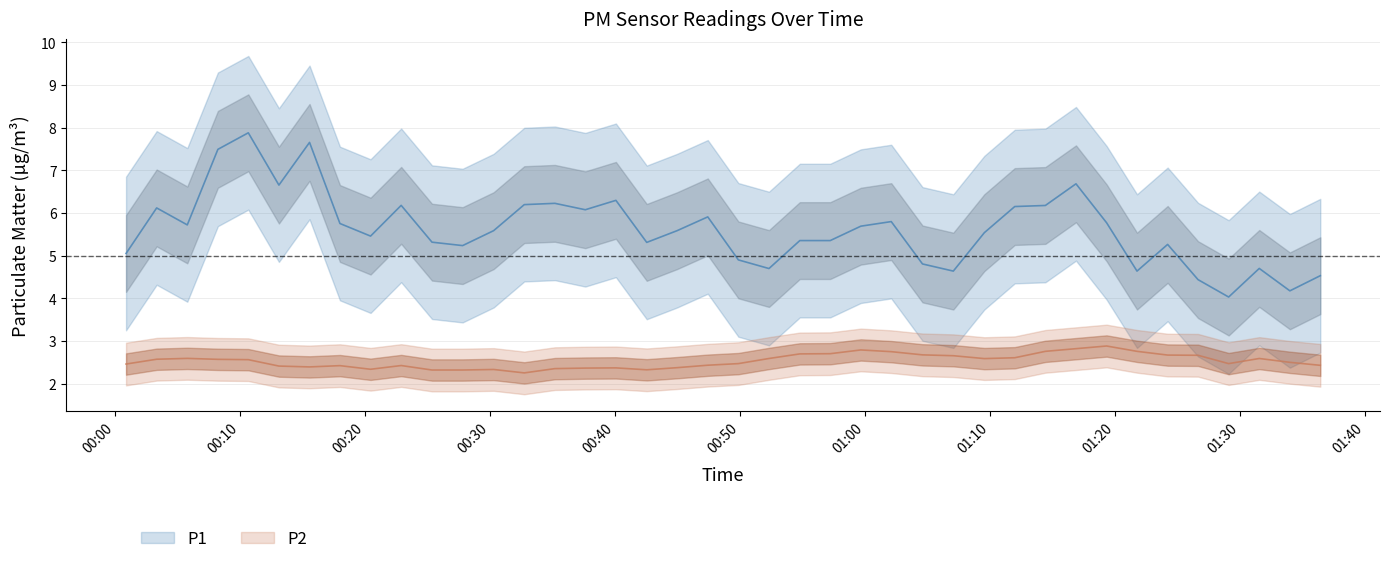

What is the maximum value for P2?

3.1